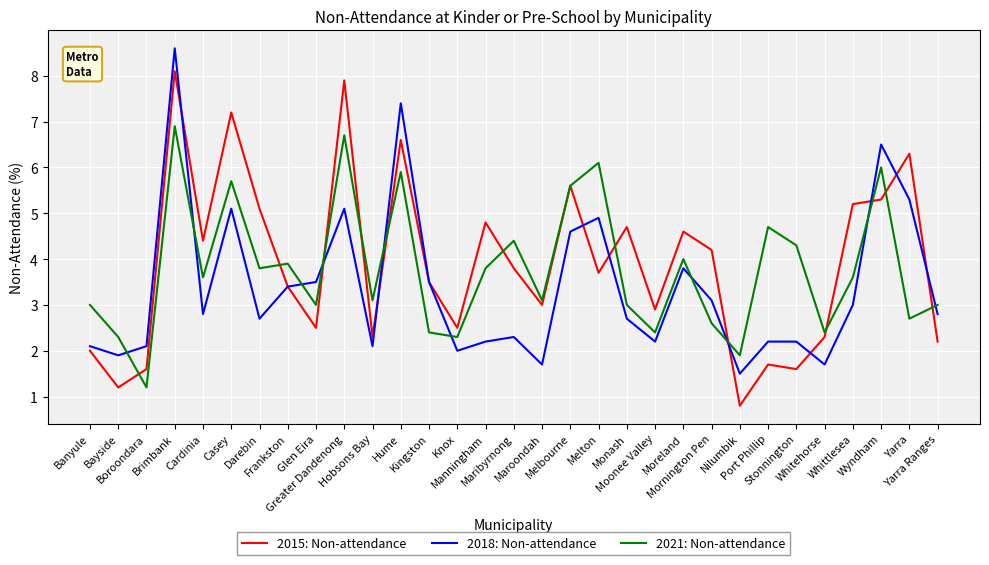

What is the greatest value displayed?

8.6